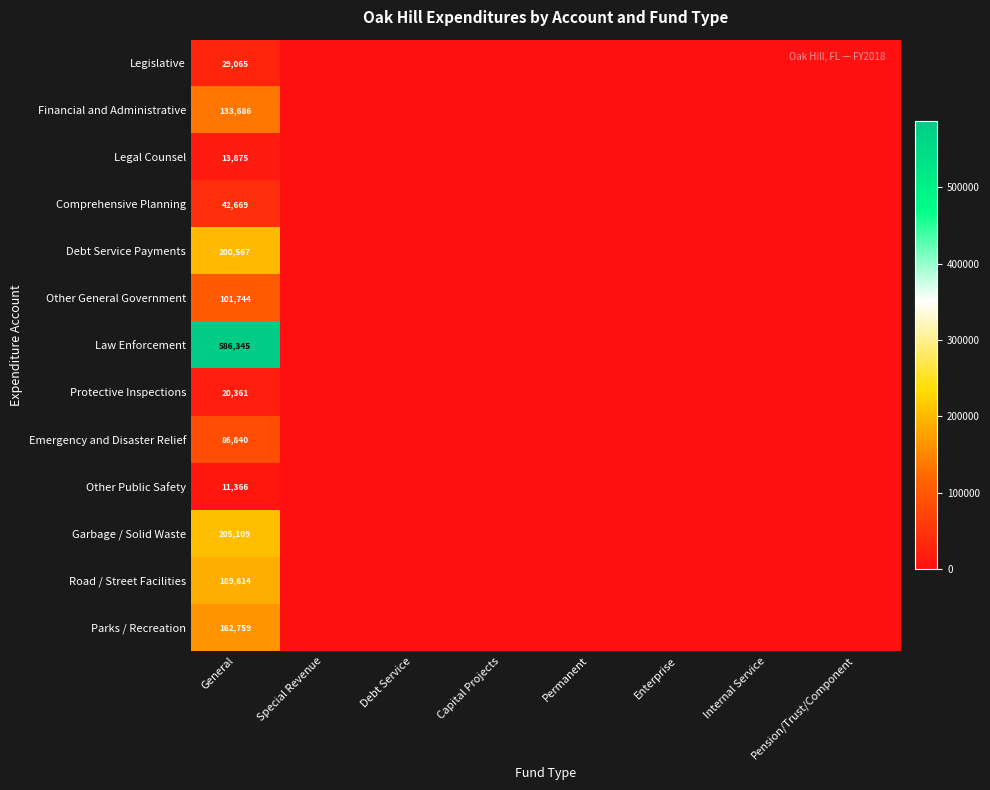

At General, list the series in order from smallest to largest.

Other Public Safety, Legal Counsel, Protective Inspections, Legislative, Comprehensive Planning, Emergency and Disaster Relief, Other General Government, Financial and Administrative, Parks / Recreation, Road / Street Facilities, Debt Service Payments, Garbage / Solid Waste, Law Enforcement